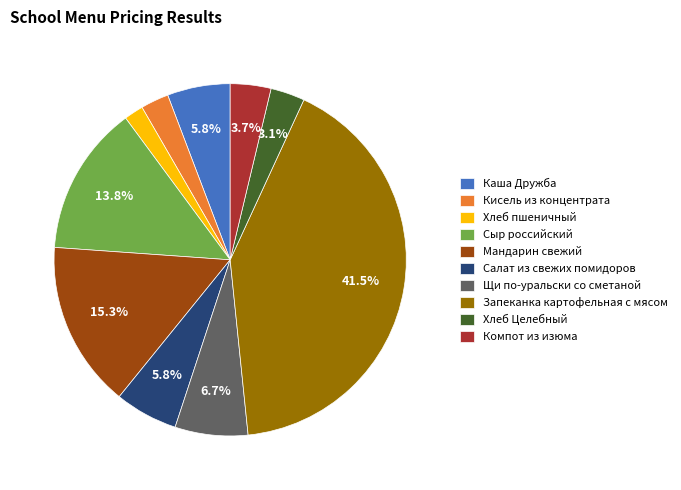

Is it true that Кисель из концентрата is 3% of the pie?

True